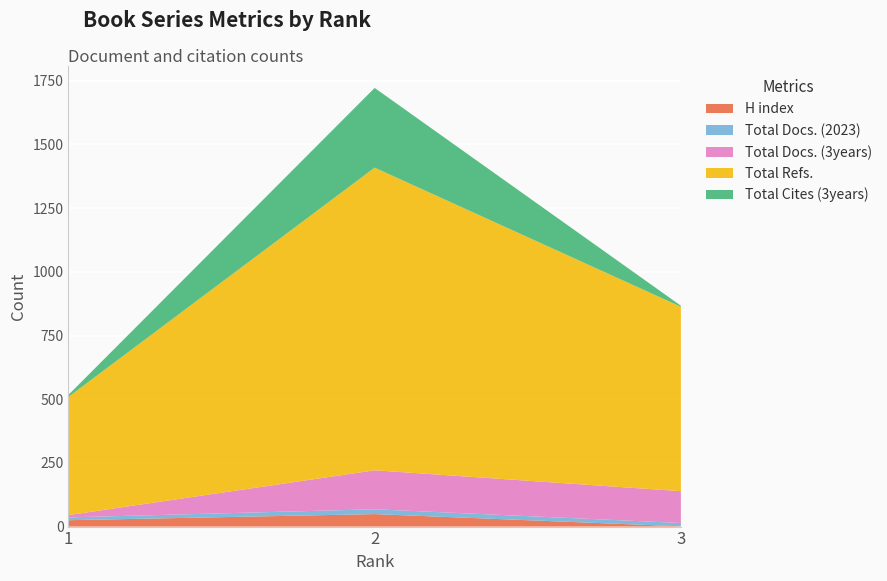

Reading left to right, extract all data points from this chart.

H index: 1=25	2=49	3=1
Total Docs. (2023): 1=11	2=19	3=13
Total Docs. (3years): 1=9	2=153	3=125
Total Refs.: 1=464	2=1188	3=724
Total Cites (3years): 1=8	2=313	3=4